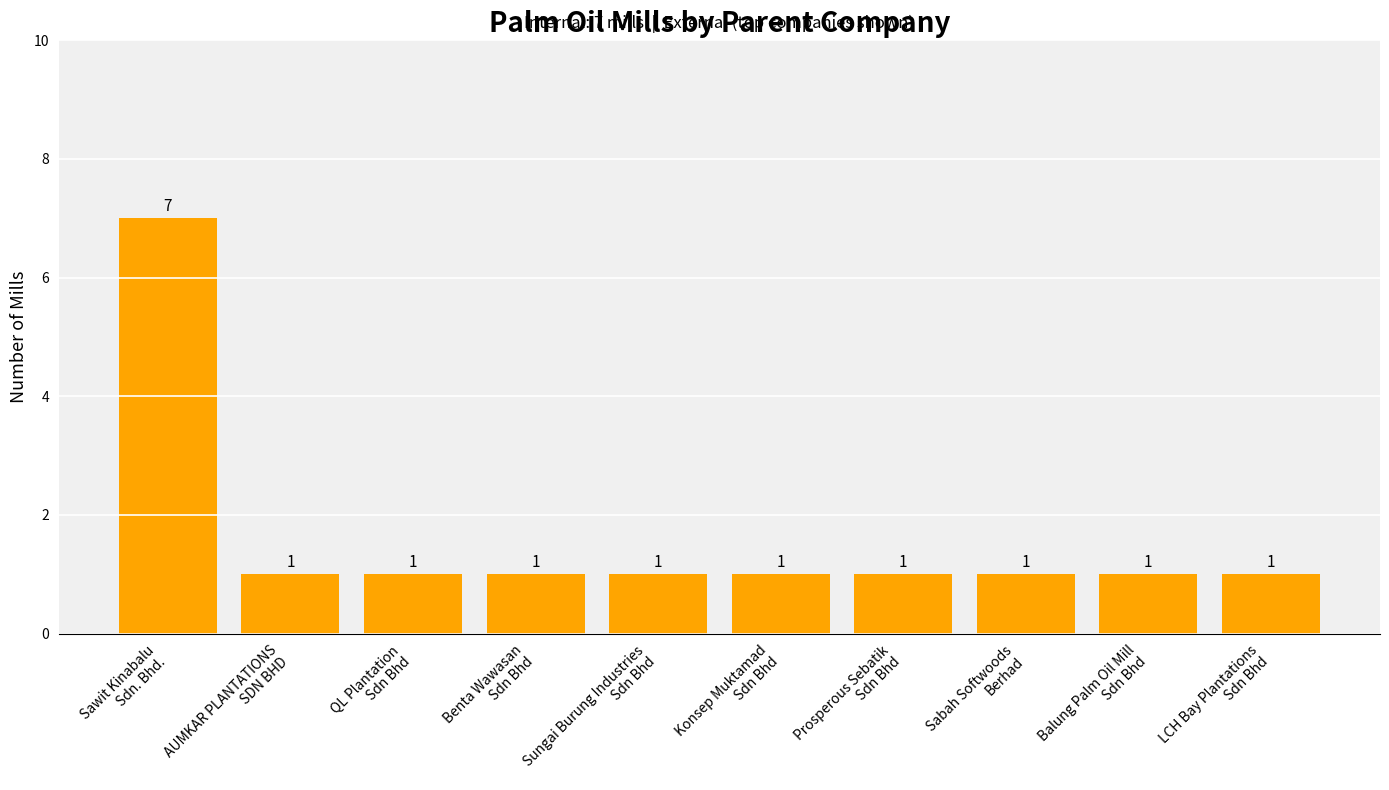

How many series are shown in this chart?

1